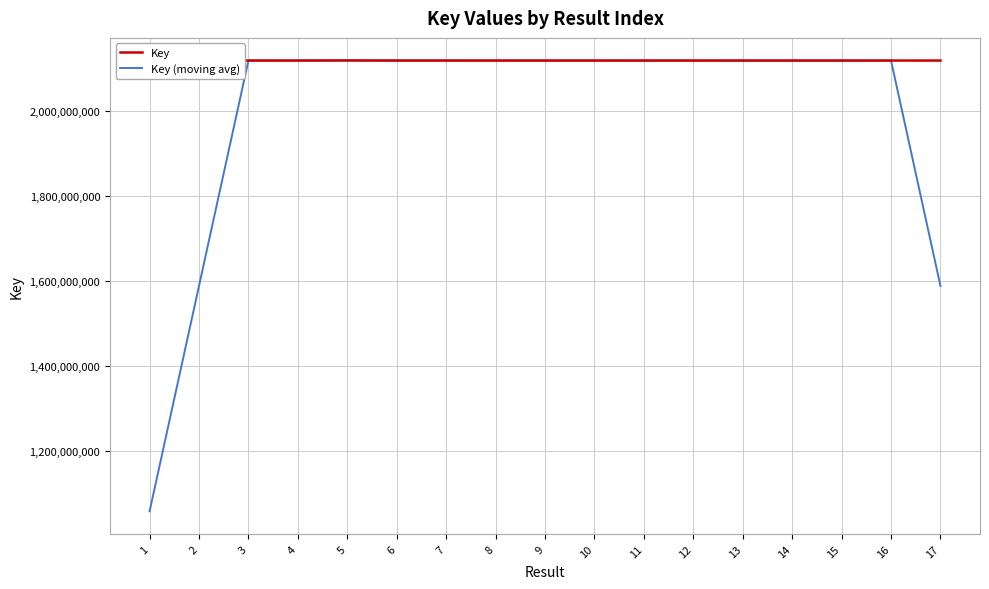

What value does the Key series have at 6?

2117865476.0